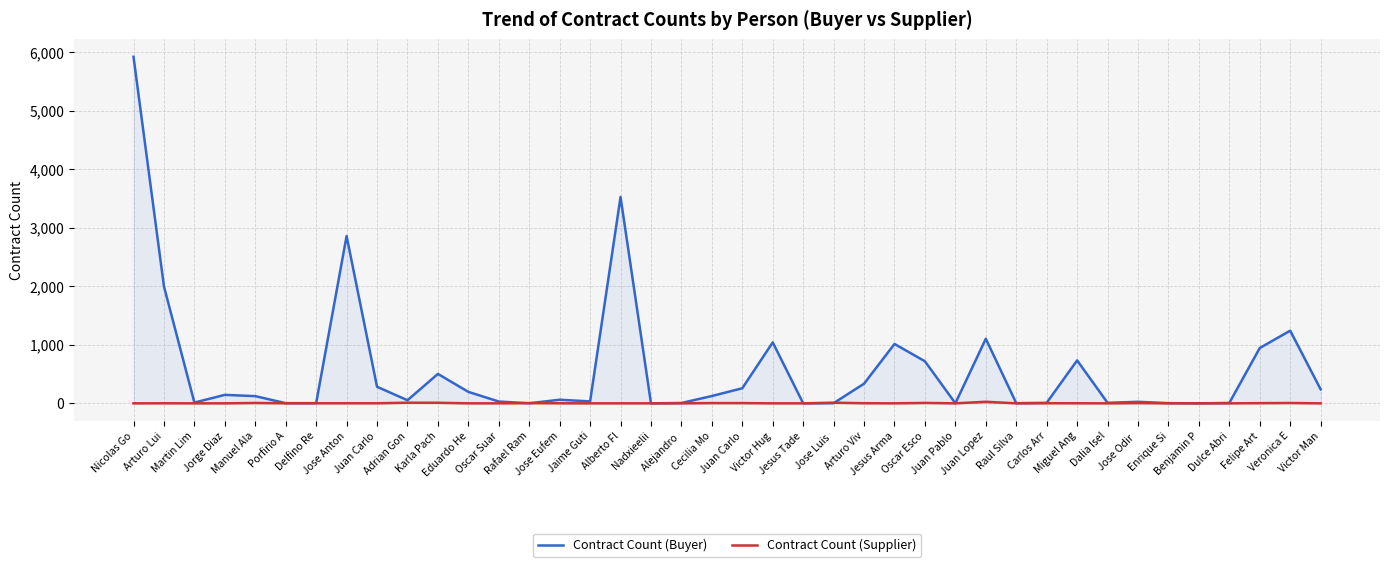

Where is the first local minimum for Contract Count (Supplier)?

Jesus Arma